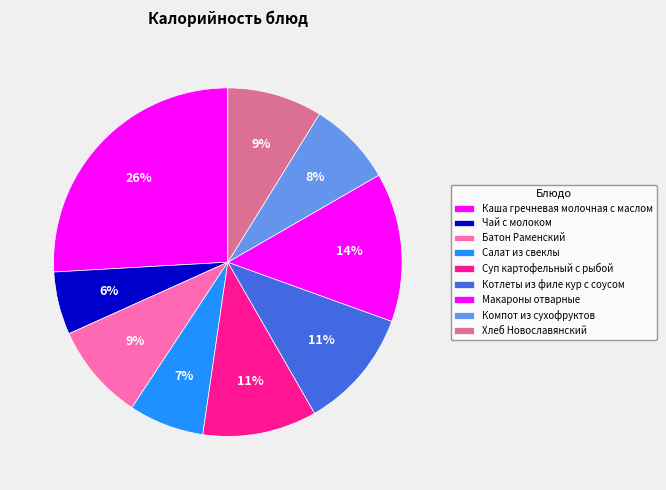

To the nearest percent, what is the difference between the Каша гречневая молочная с маслом and Макароны отварные slice percentages?

12%